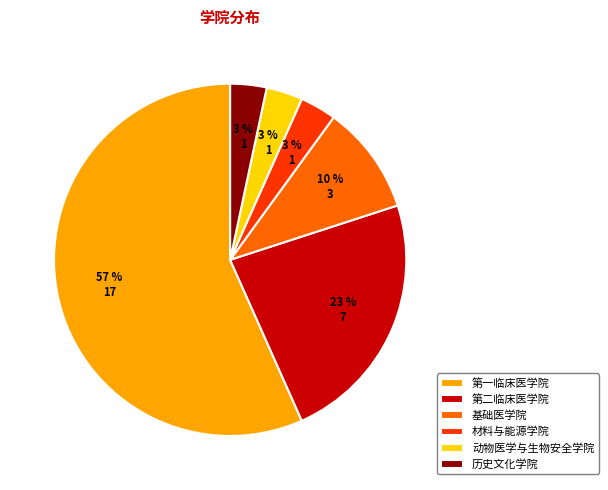

Which category has the biggest portion of the pie?

第一临床医学院